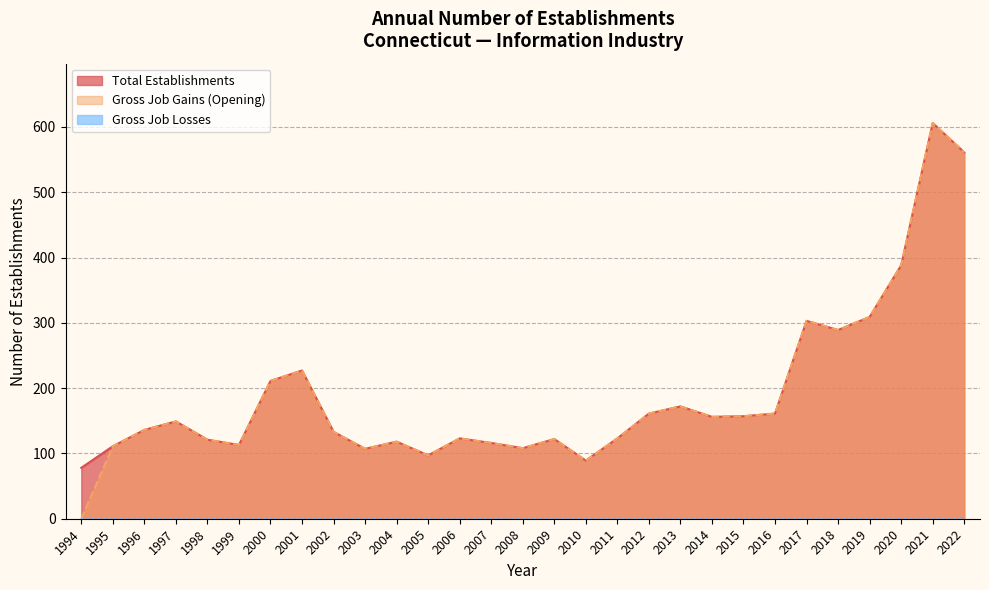

Which series has the largest total across all categories?

Total Establishments